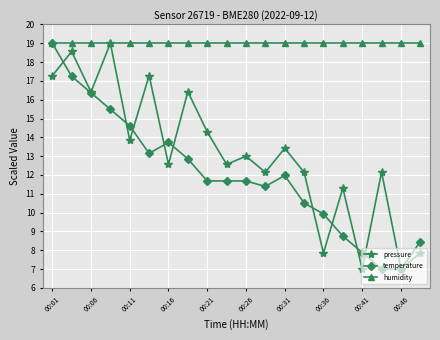

List the series in order of their overall mean, highest first.

humidity, pressure, temperature